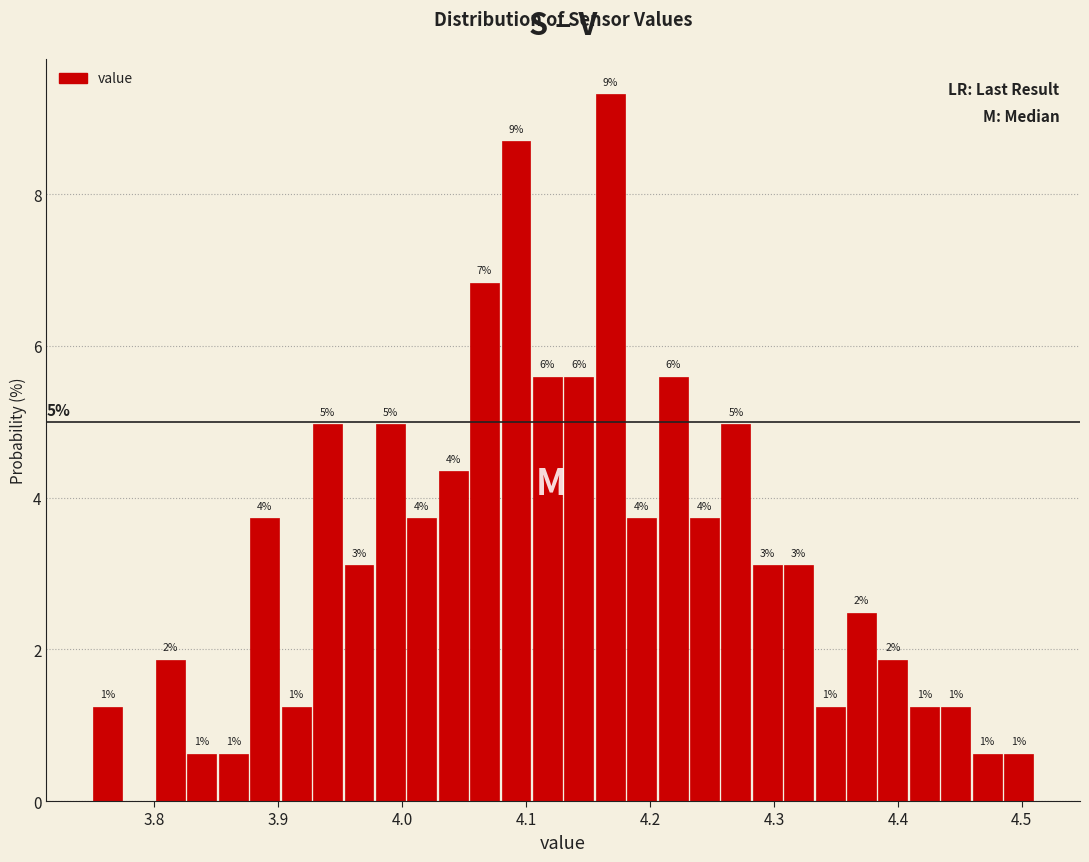

Around what value on the x-axis is the tallest bar? Give the approximate position of its centre, as read against the axis.

4.17